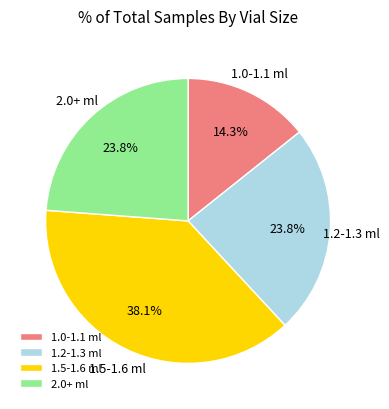

What is the ratio of the value at 1.2-1.3 ml to the value at 1.0-1.1 ml?

1.7